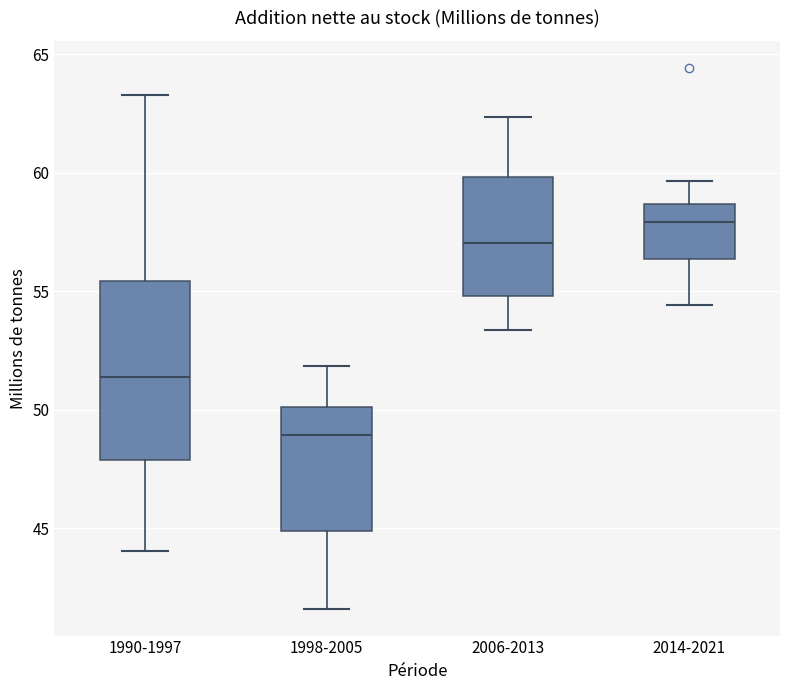

Which box's median line is the highest?

2014-2021